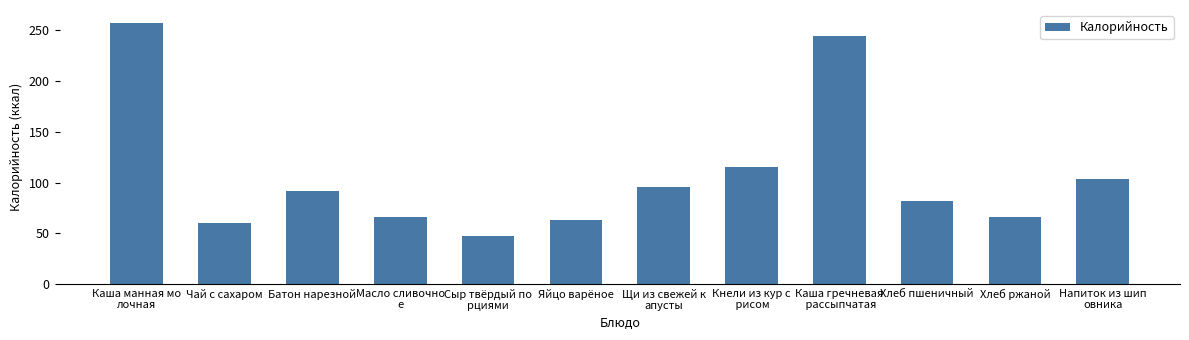

What is the average value?

107.7